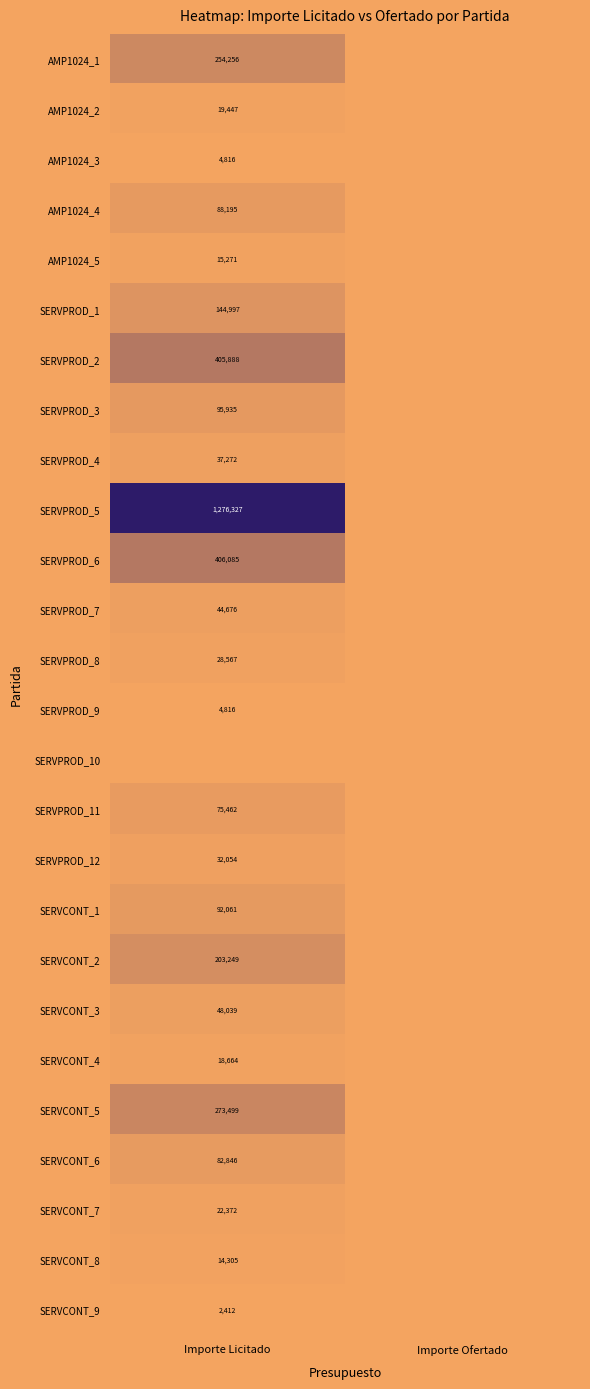

The SERVCONT_5 series shows 273499 at Importe Licitado. True or false?

True